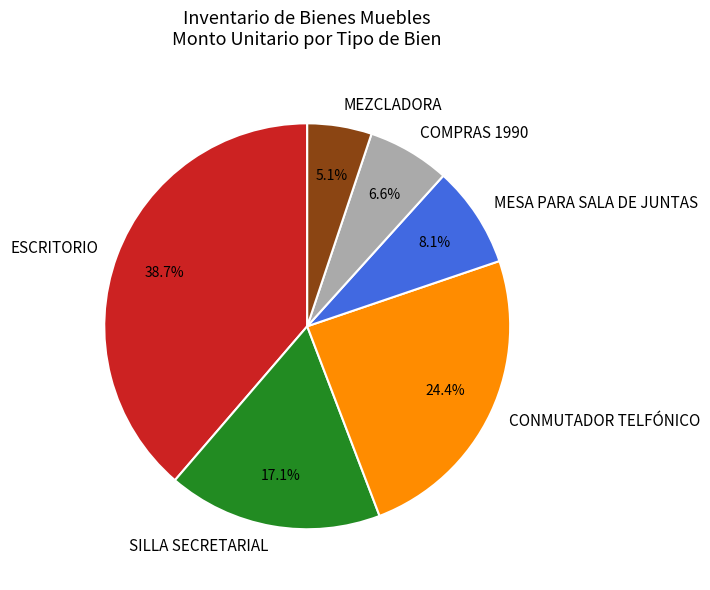

To the nearest percent, what portion does SILLA SECRETARIAL represent?

17%